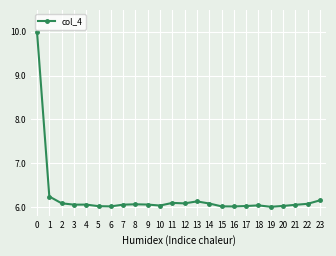

True or false: there are more than 2 points higher than both neighbors.

True